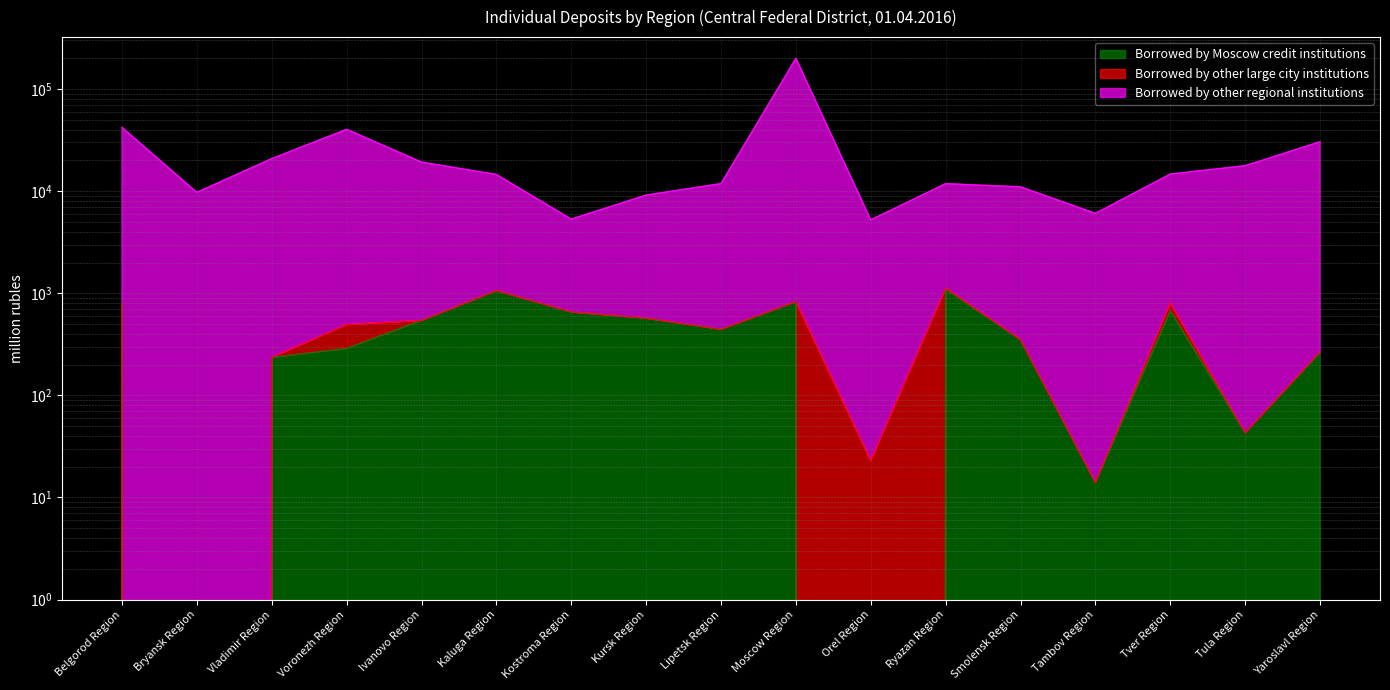

Is it true that Borrowed by other regional institutions equals 6060 at Tambov Region?

True